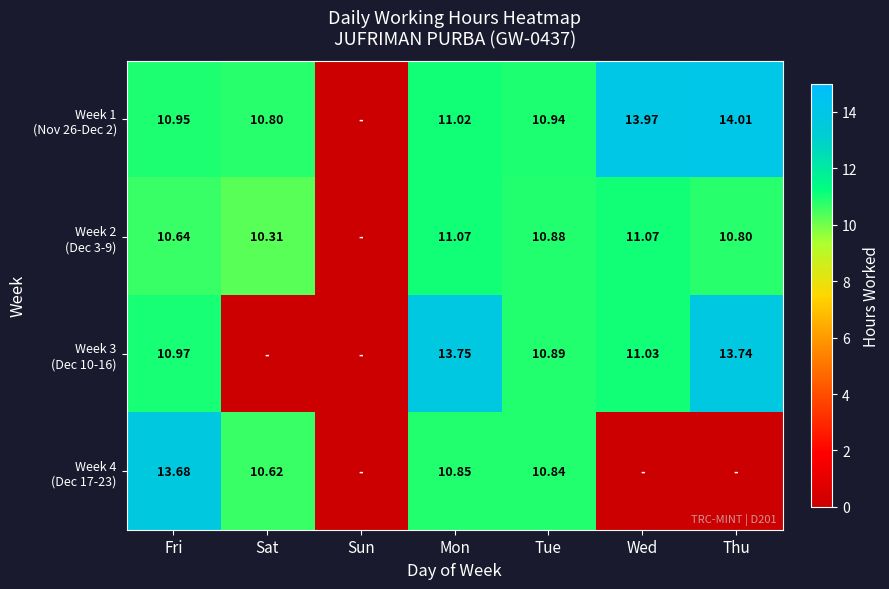

At which label does Week 1 (Nov 26-Dec 2) reach its peak?

Thu